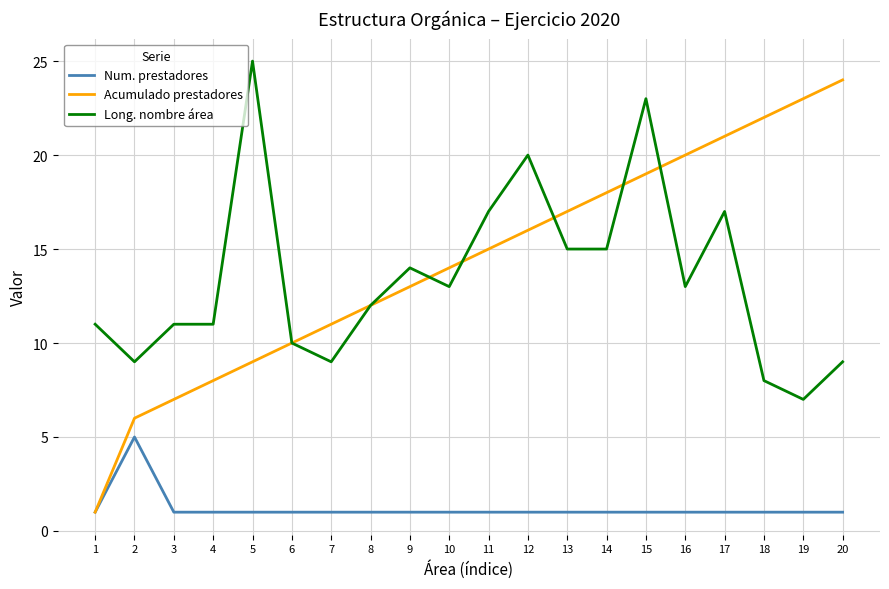

Does the chart have visible grid lines?

Yes